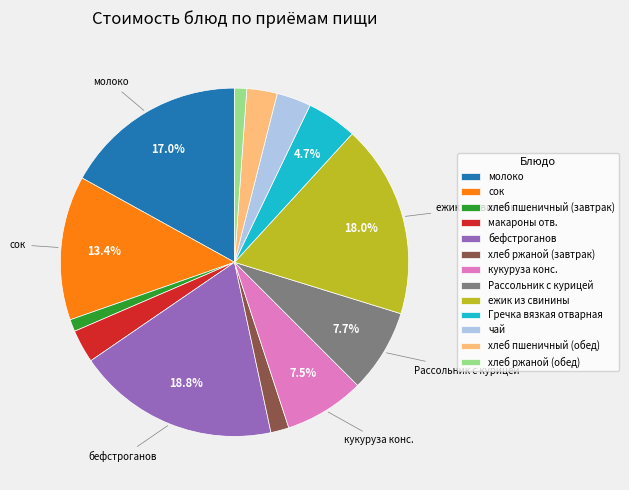

To the nearest percent, what is the difference between the Рассольник с курицей and ежик из свинины slice percentages?

10%